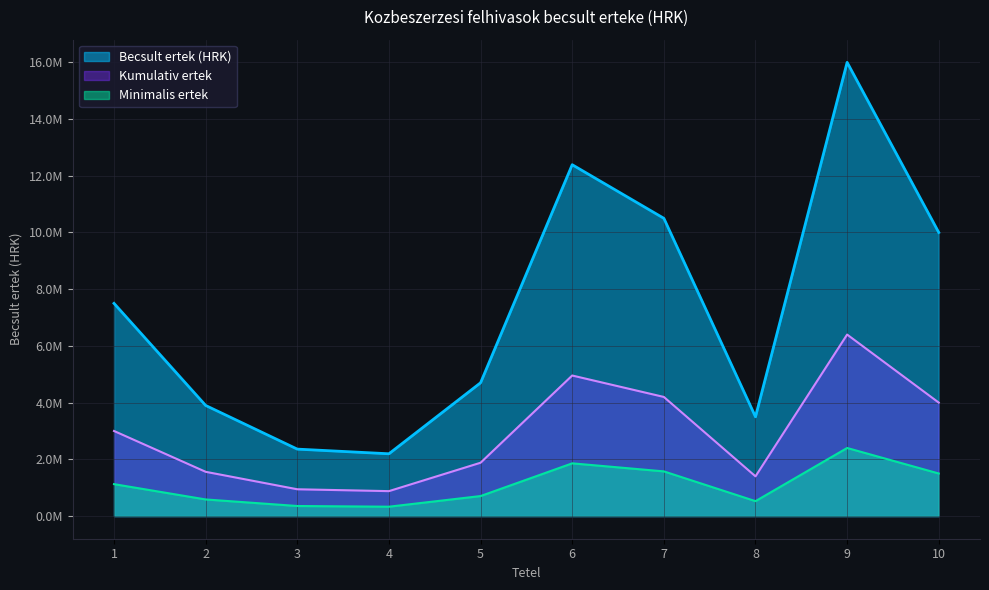

What are all the series names shown in the legend?

Becsult ertek (HRK), Kumulativ ertek, Minimalis ertek